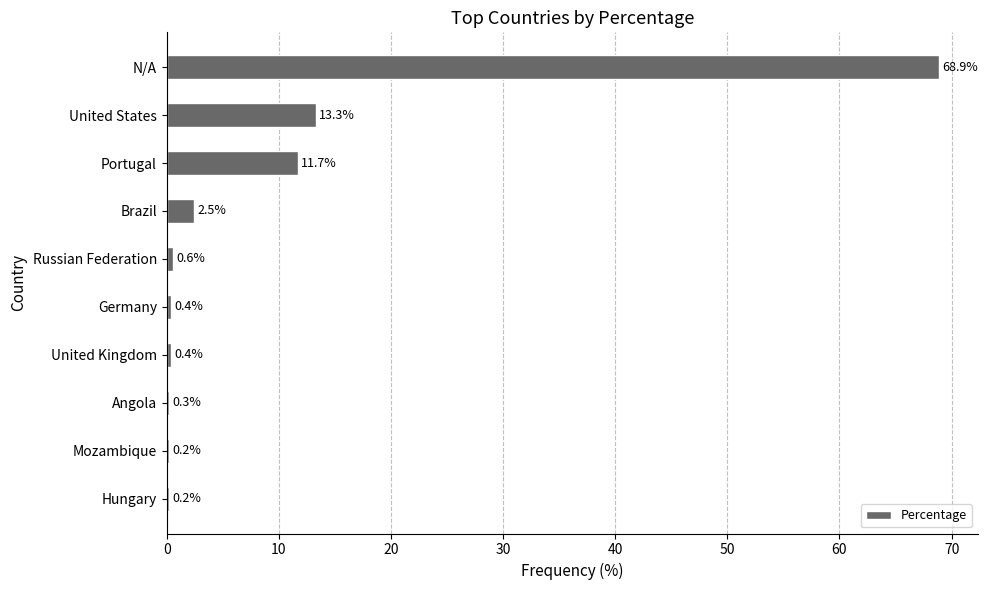

True or false: the data shows 103.8 at N/A.

False